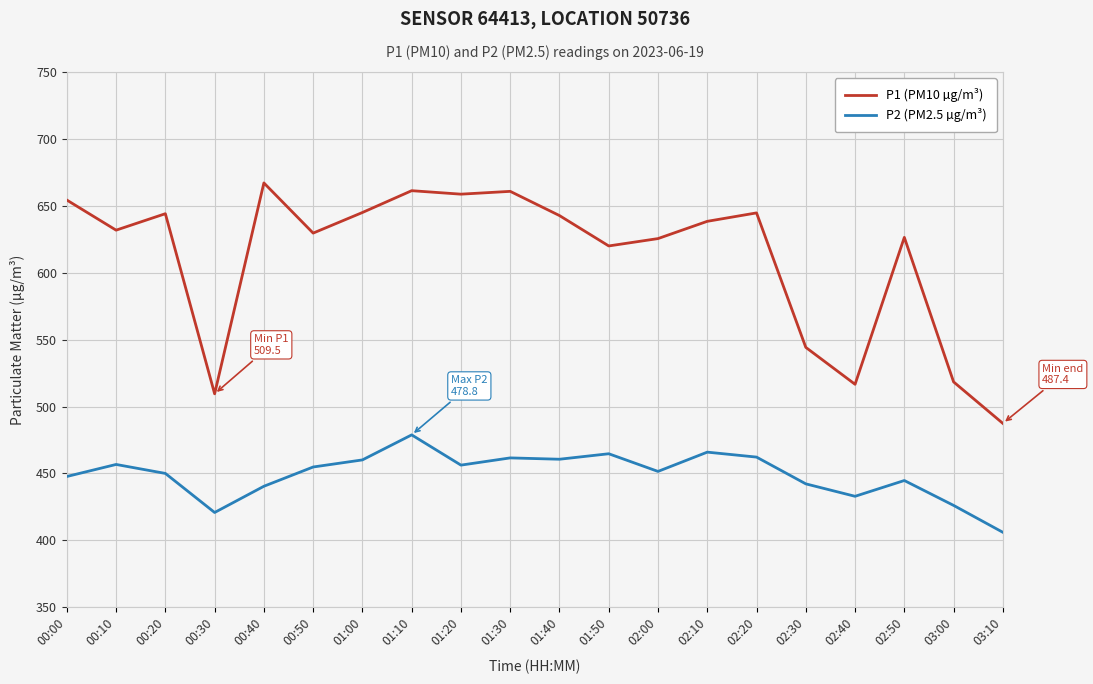

What position from the left is 03:00?

19